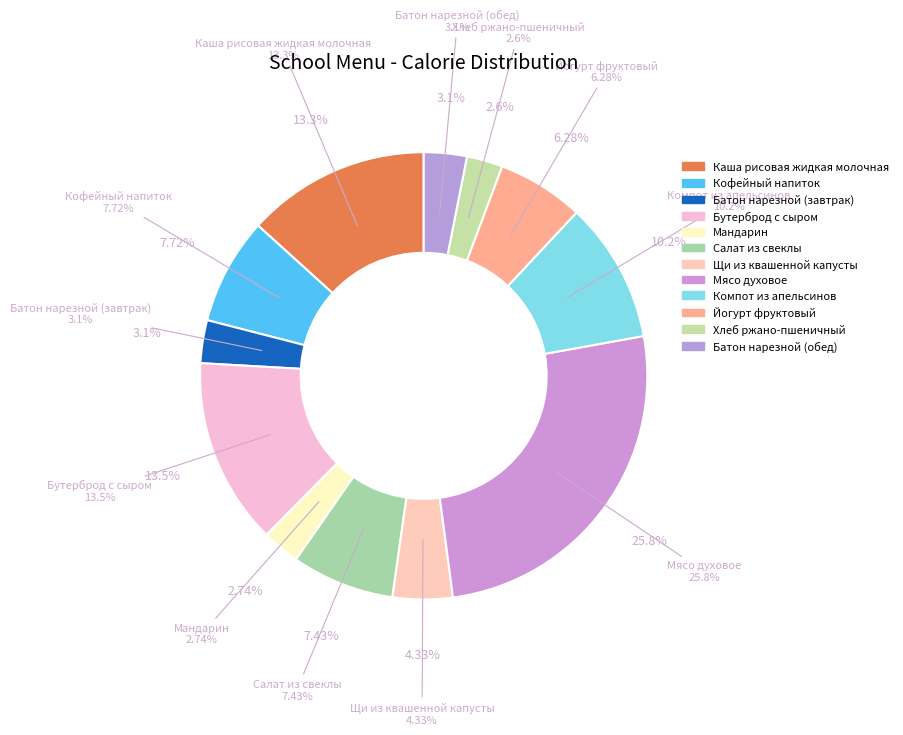

Combined, what portion of the pie is Каша рисовая жидкая молочная and Компот из апельсинов?

23.4%